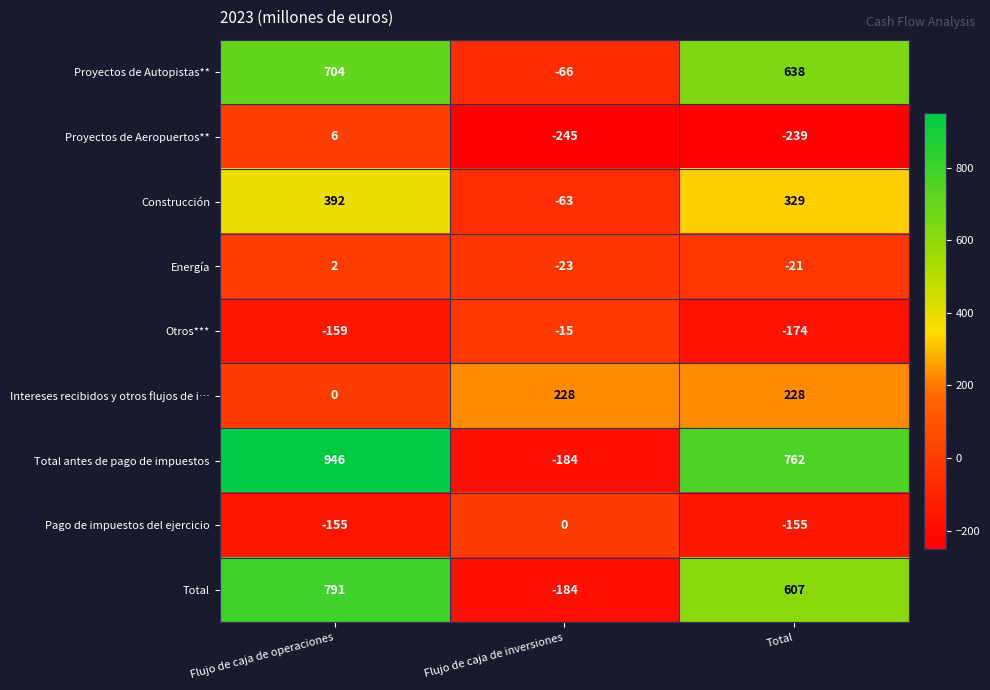

Which category has the lowest value in the Total antes de pago de impuestos series?

Flujo de caja de inversiones